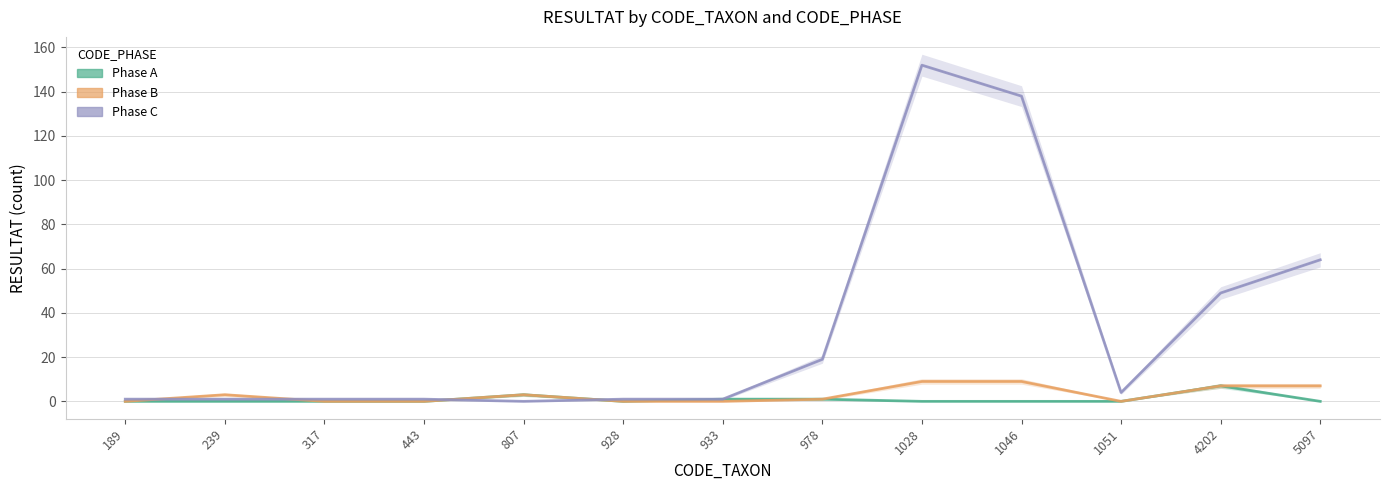

At which category does Phase A reach its first local peak?

807